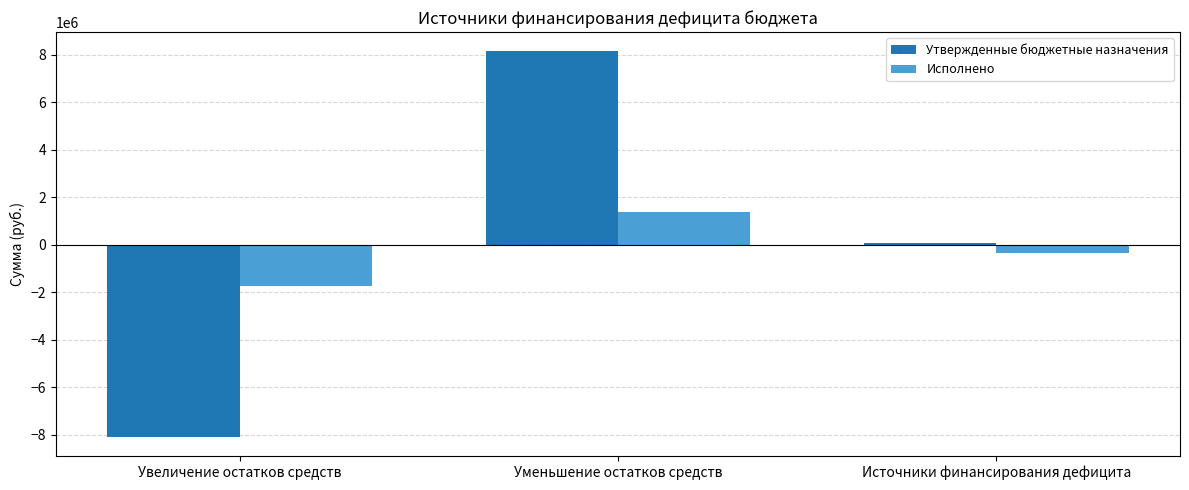

Read the Утвержденные бюджетные назначения value at Увеличение остатков средств.

-8075800.0